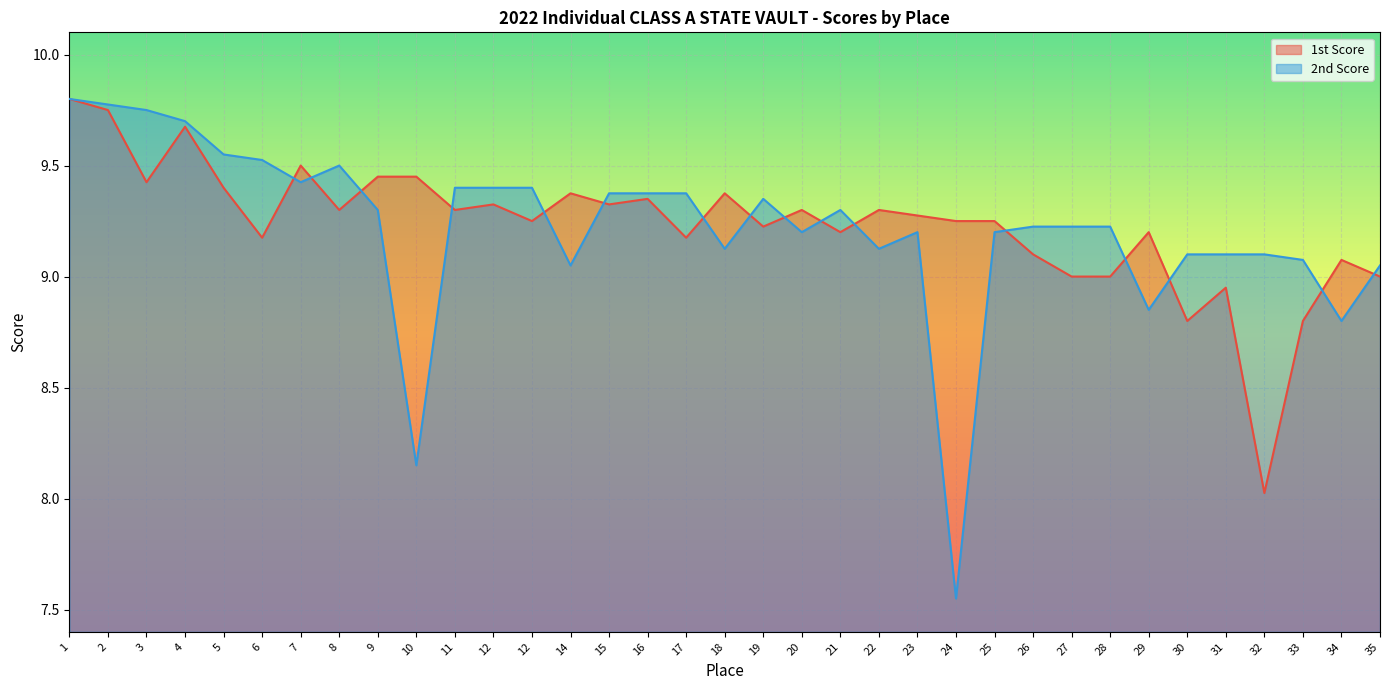

What are all the series names shown in the legend?

1st Score, 2nd Score